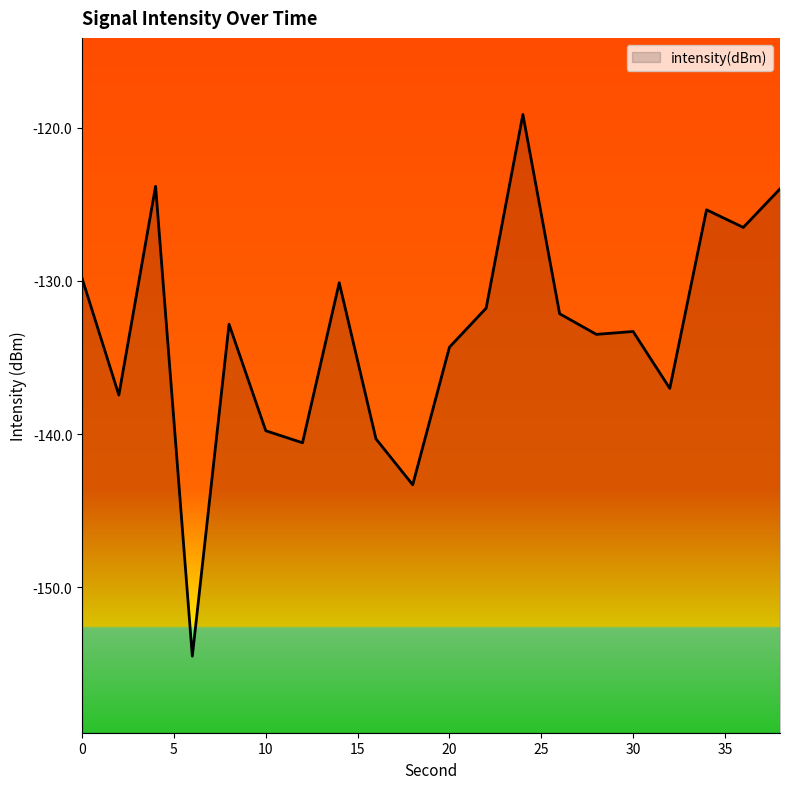

Reading left to right, extract all data points from this chart.

0=-129.8	2=-137.5	4=-123.8	6=-154.5	8=-132.8	10=-139.8	12=-140.6	14=-130.1	16=-140.3	18=-143.3	20=-134.3	22=-131.8	24=-119.1	26=-132.1	28=-133.5	30=-133.3	32=-137.0	34=-125.4	36=-126.5	38=-124.0